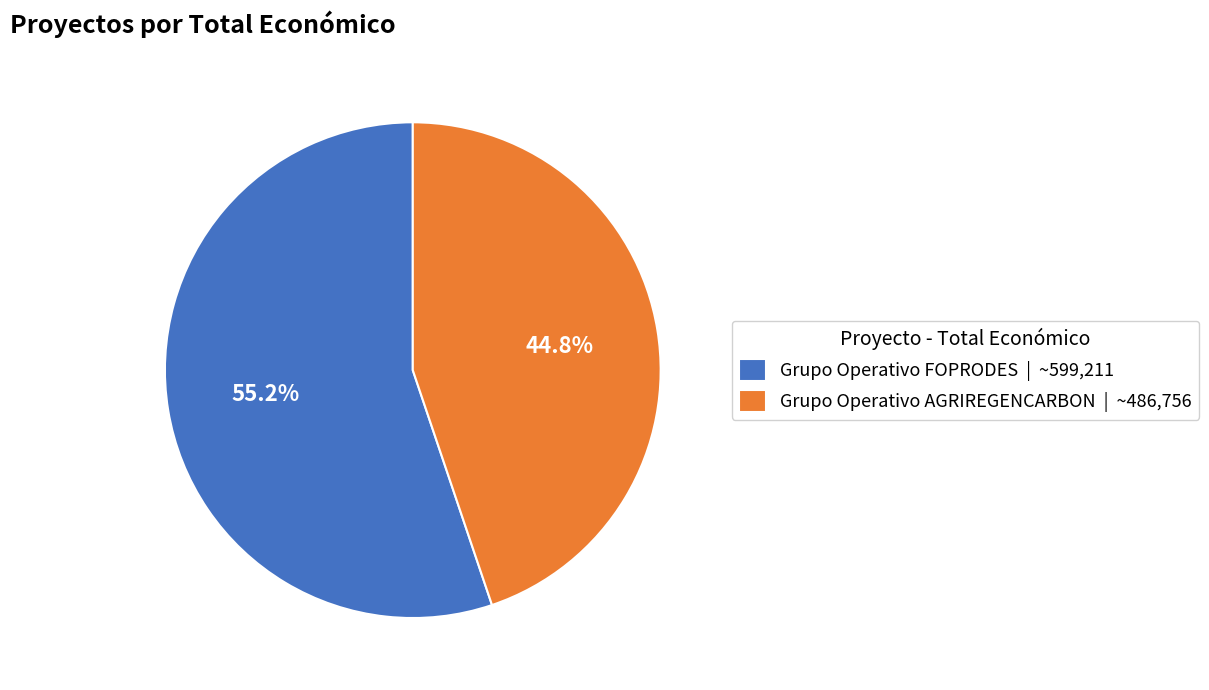

What is the ratio of the value at Grupo Operativo FOPRODES to the value at Grupo Operativo AGRIREGENCARBON?

1.2